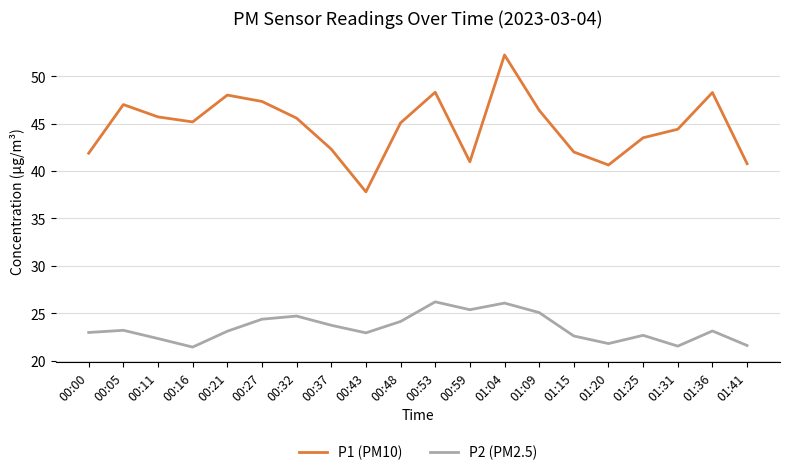

What is the total value across all series at 00:05?

70.2